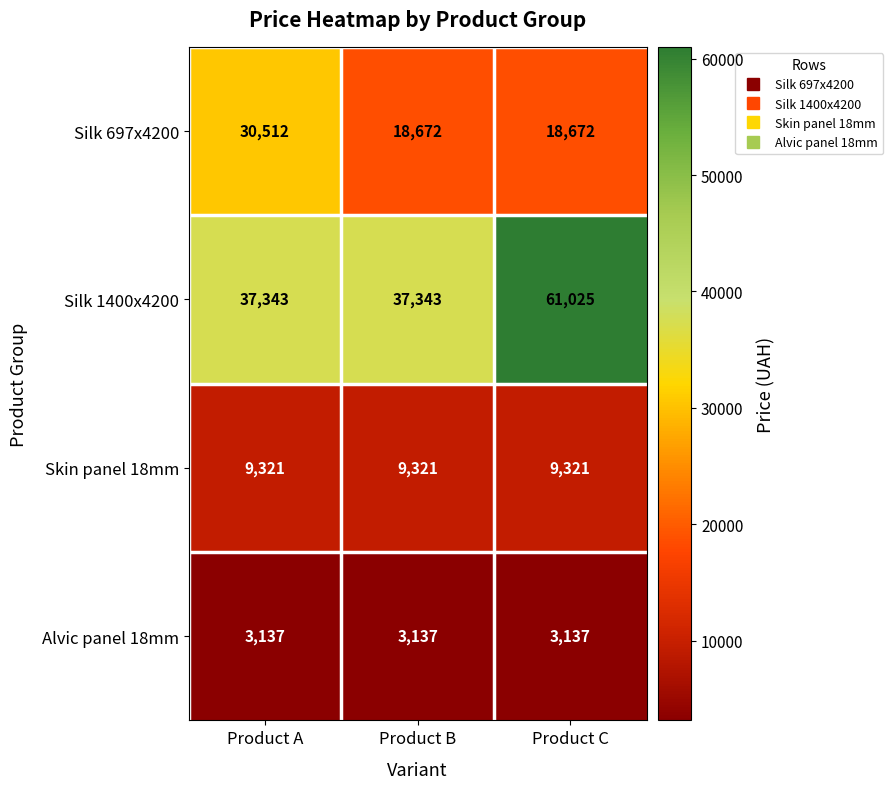

List the series in order of their peak value, lowest first.

Alvic panel 18mm, Skin panel 18mm, Silk 697x4200, Silk 1400x4200